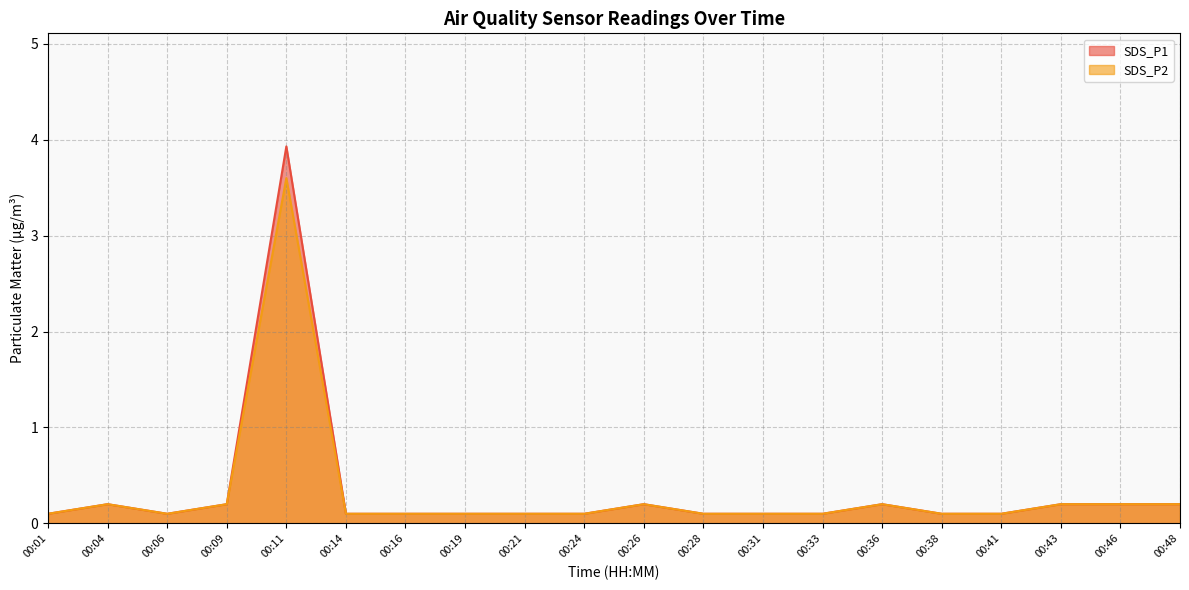

Which has a higher value, 00:43 or 00:26?

00:43